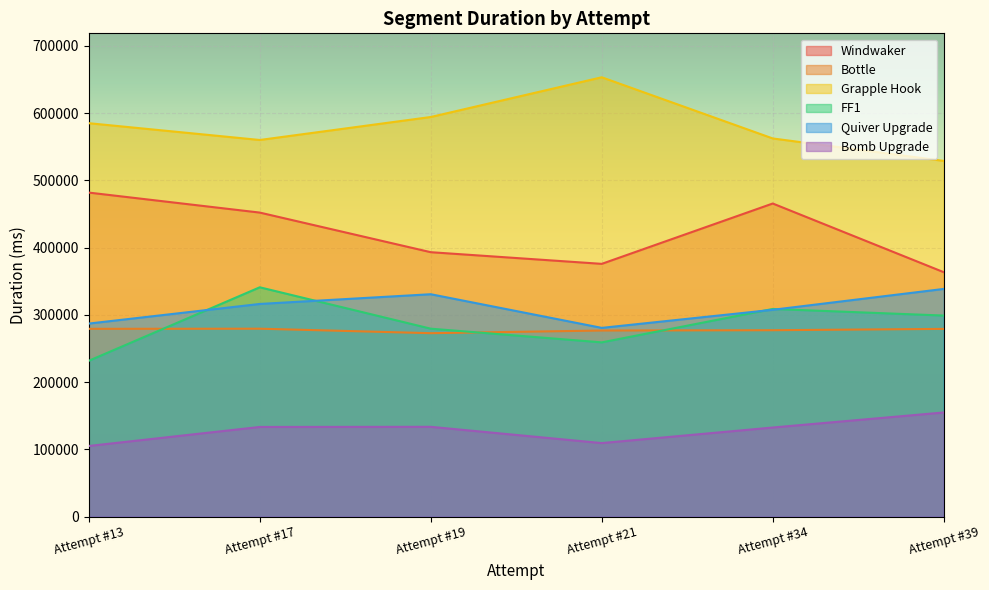

Between Attempt #21 and Attempt #39, which series saw the biggest shift?

Grapple Hook